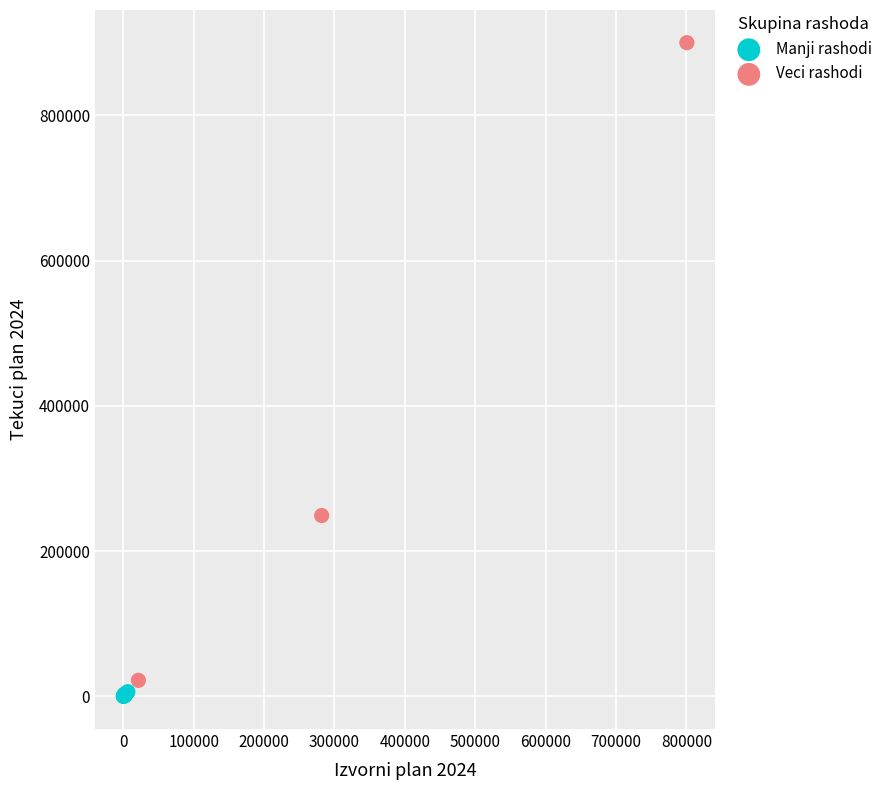

Which series contains the highest Y value?

Veci rashodi